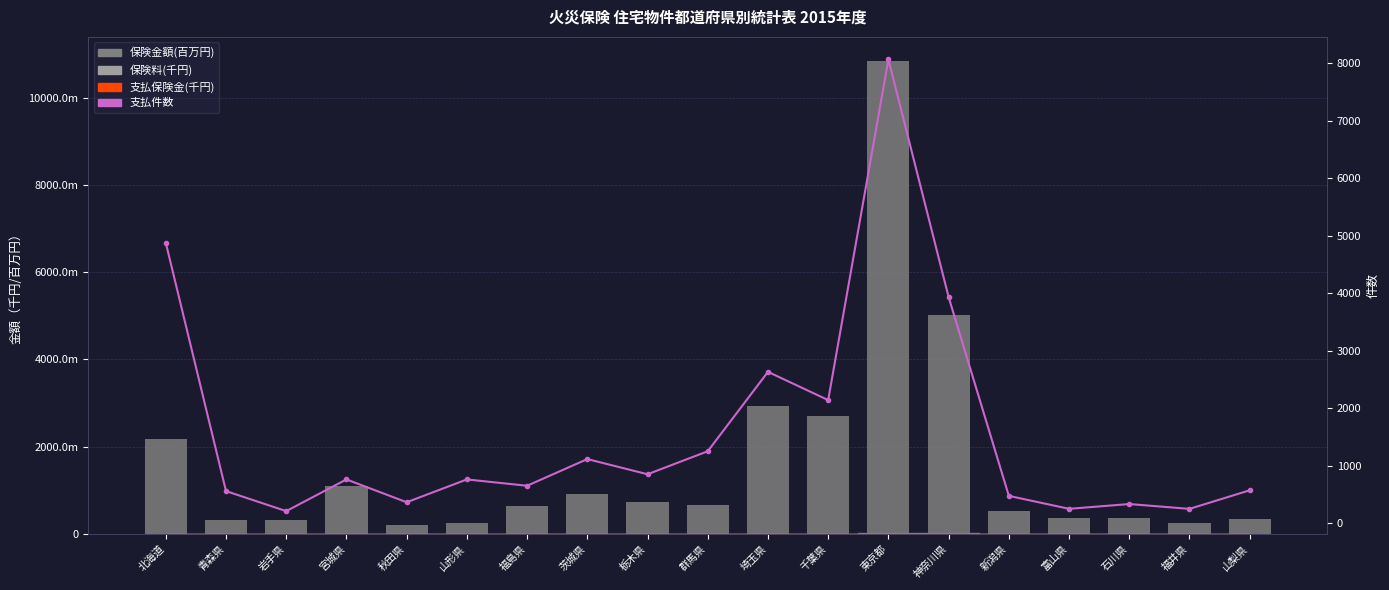

The 保険金額(百万円×1000) series shows 527721363 at 岩手県. True or false?

False